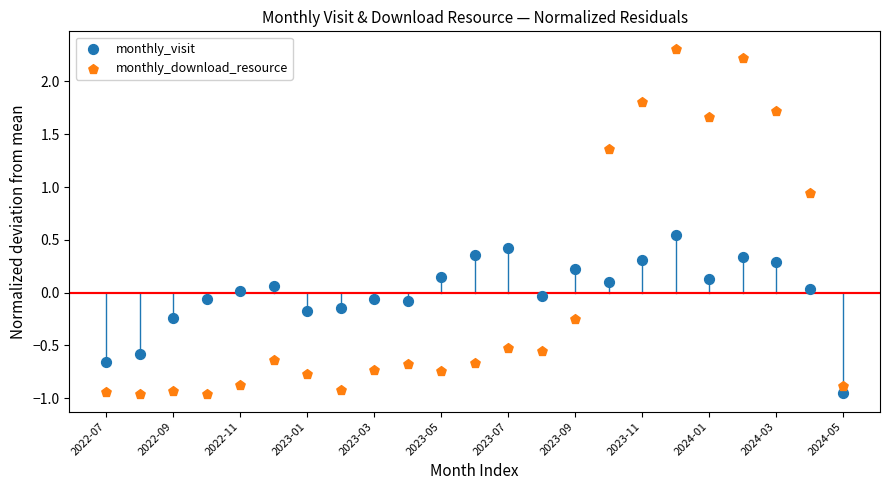

Which series has the largest Y range (max minus min)?

monthly_download_resource